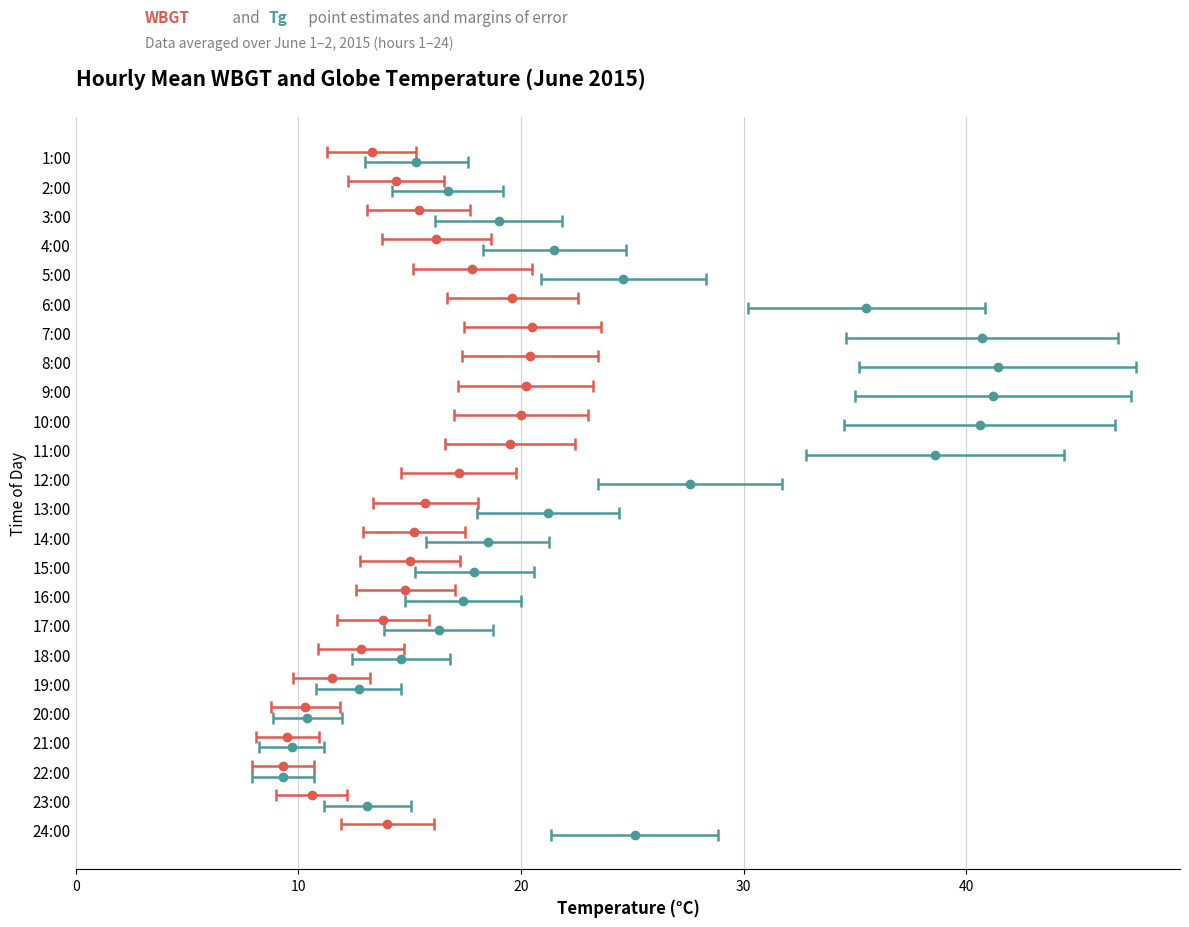

Where does the WBGT series first go above 15?

3:00